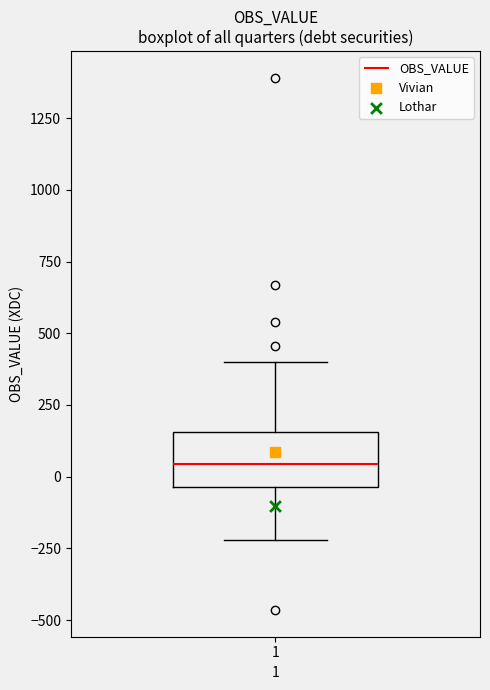

Where is the upper edge of the box at x = 1 on the y-axis? The values are not printed on the chart, so give them approximately, as read against the axis.

150